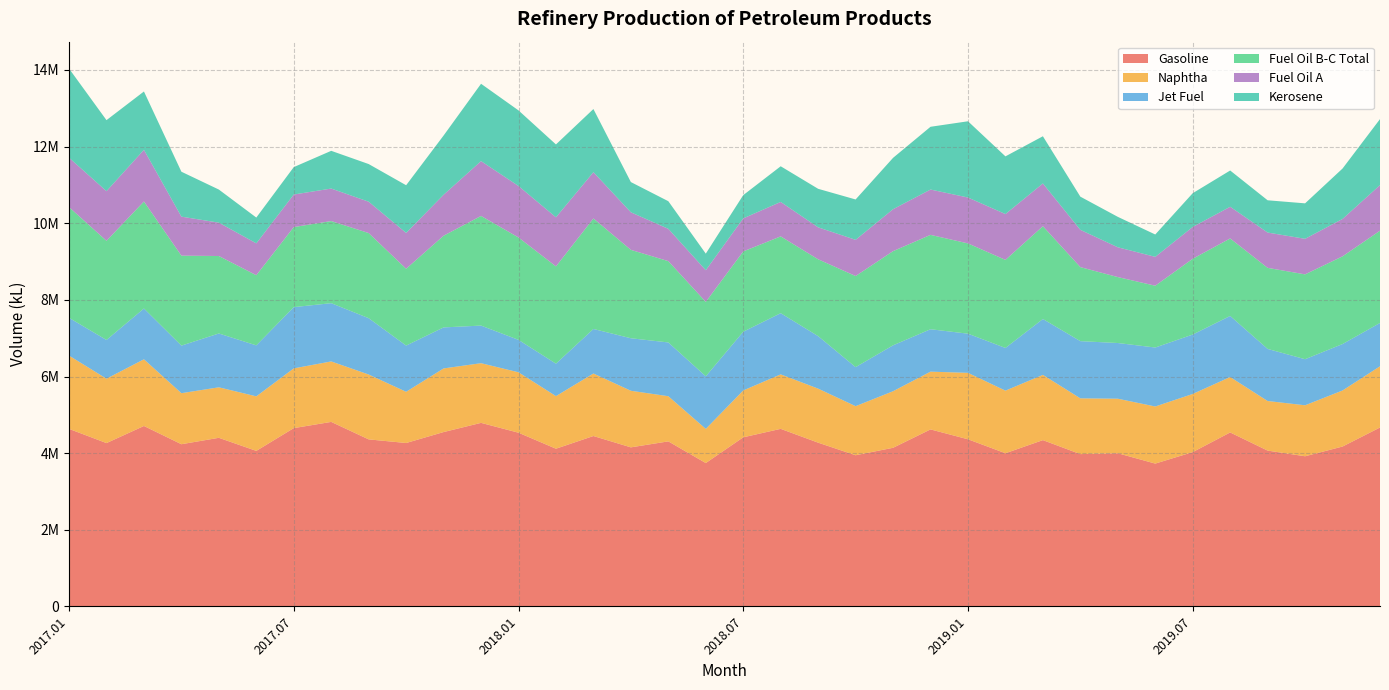

Reading right to left, what are all the values shown in this chart?

Gasoline: 4670035	4173237	3919385	4067272	4540792	4027566	3728293	3998050	3975684	4340400	3998267	4362545	4620132	4140522	3945933	4274087	4634614	4414155	3742118	4307986	4151843	4447665	4116473	4533835	4790918	4550792	4265250	4359916	4816179	4653714	4059767	4400877	4233603	4709684	4263246	4634038
Naphtha: 1597448	1462822	1330312	1294023	1446417	1517490	1489917	1423129	1455174	1702745	1633552	1733734	1507254	1475997	1280574	1410192	1421726	1222442	891666	1178422	1476801	1630960	1372138	1576910	1557451	1660775	1336773	1692711	1578021	1559049	1423166	1317884	1331993	1740190	1680196	1912539
Jet Fuel: 1130793	1212052	1202179	1359344	1593921	1550692	1538967	1453454	1492557	1457816	1113915	1022039	1106901	1198118	1018706	1369591	1596933	1532878	1372338	1403267	1370434	1162757	847431	846099	981285	1070340	1205500	1470219	1520095	1598492	1330285	1404751	1241356	1325671	1010686	985804
Fuel Oil B-C Total: 2407217	2288649	2214177	2115266	2022361	1977637	1612512	1720732	1931805	2422083	2298027	2355587	2462676	2457430	2377291	2005698	2003848	2095531	1941948	2121809	2306725	2883294	2538055	2672089	2861325	2393092	2005077	2221101	2142716	2088745	1830843	2021453	2347660	2792178	2587601	2889423
Fuel Oil A: 1190187	976062	928013	921607	826802	830037	753800	777867	972936	1116013	1196275	1197711	1182998	1094525	945078	833837	899309	862398	826123	843209	980516	1208520	1281696	1343615	1431093	1068858	935132	818503	848723	850156	831773	870928	1018157	1348799	1296395	1289310
Kerosene: 1722515	1315284	925592	841954	946574	880940	583288	793963	865971	1231207	1505677	1989703	1637740	1340380	1053174	1005461	930744	606938	432950	720649	788544	1647781	1901095	1972818	2017970	1545587	1244363	982453	984444	715100	673061	863438	1172028	1522396	1852841	2325915